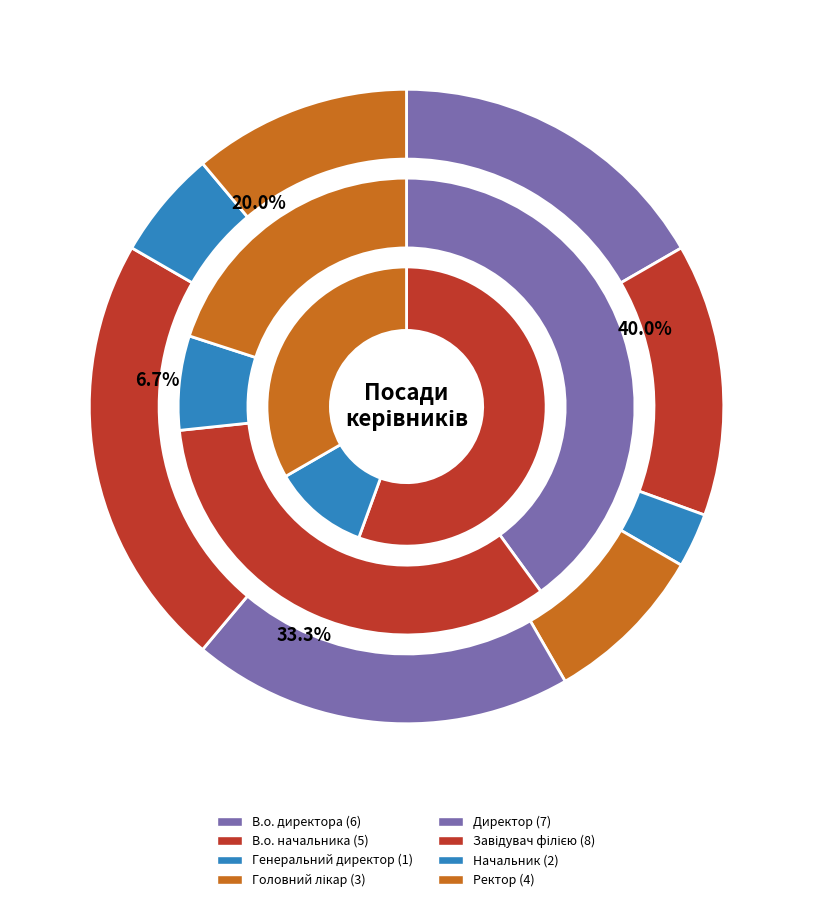

Does any single category account for the majority?

No